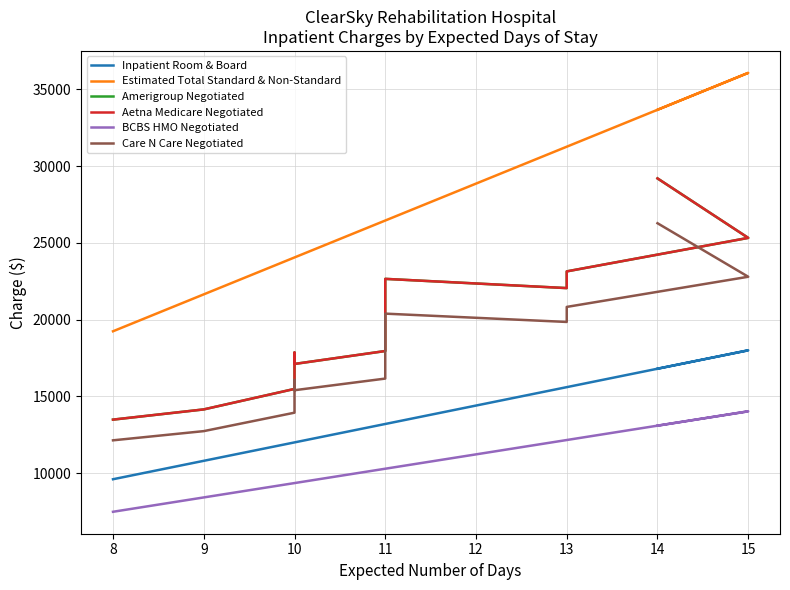

True or false: BCBS HMO Negotiated and Inpatient Room & Board cross at least once.

False